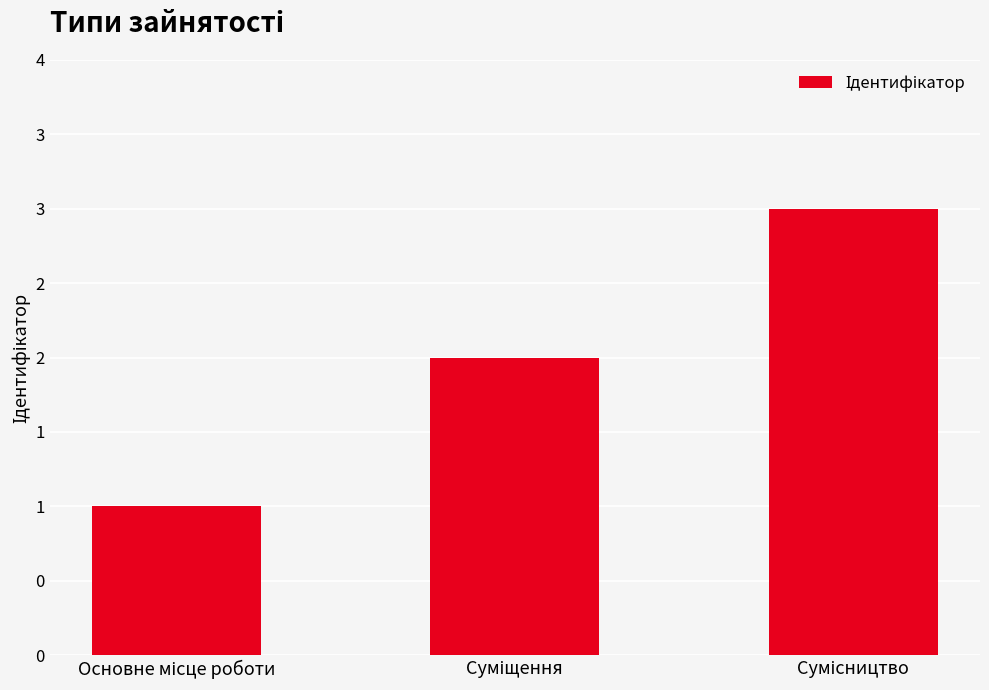

What is the sum of all values?

6